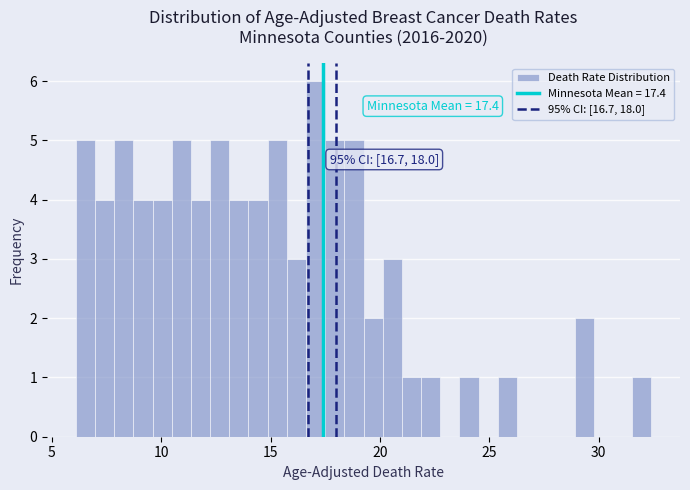

Read against the x-axis, roughly where is the centre of the tallest bar?

17.0